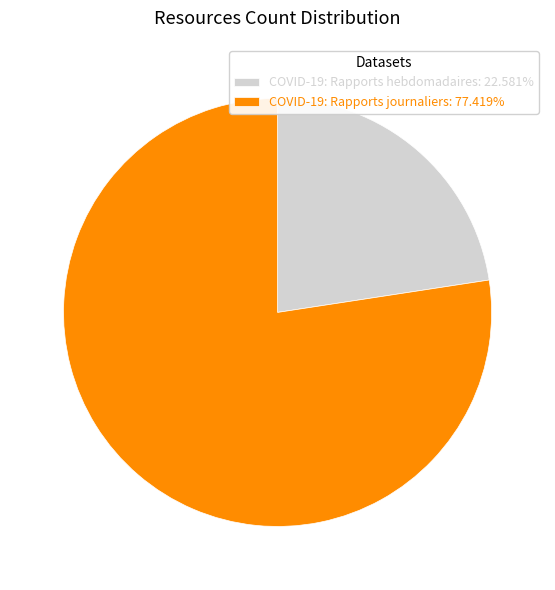

How many segments does this pie chart have?

2